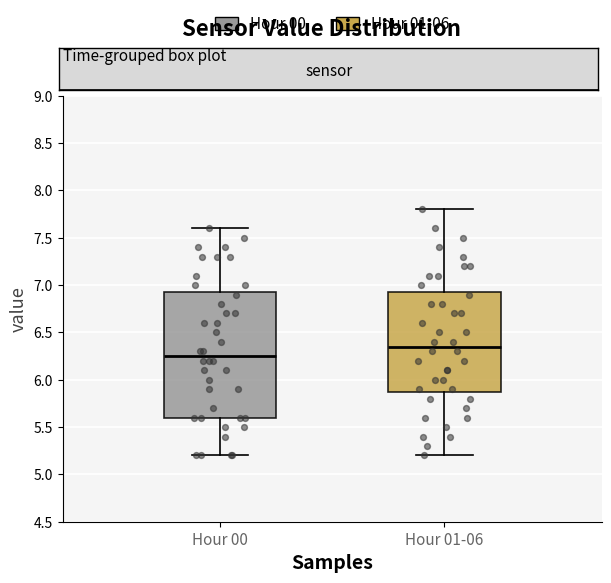

Where does the lower whisker of the box for Hour 01-06 end on the y-axis? The values are not printed on the chart, so give them approximately, as read against the axis.

5.20